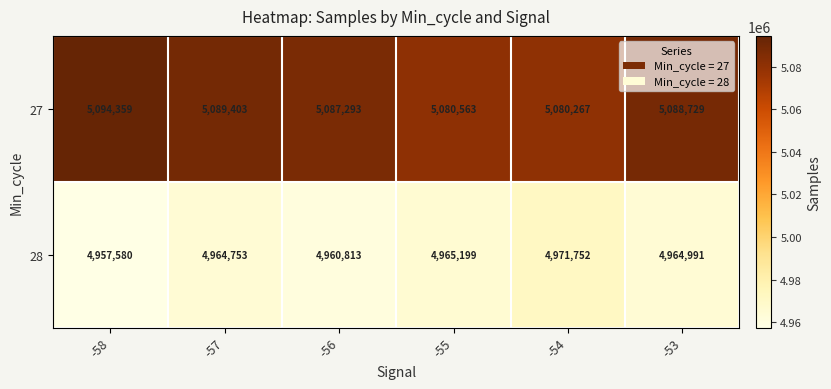

At -57, list the series in order from largest to smallest.

27, 28